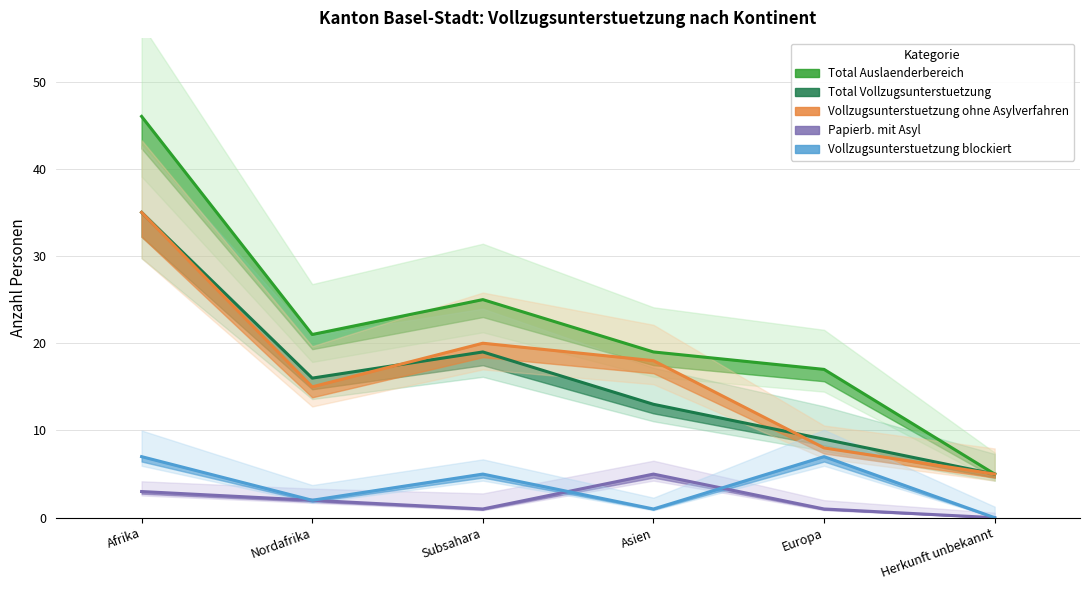

In Total Auslaenderbereich, how many points are lower than both neighbors (excluding endpoints)?

1